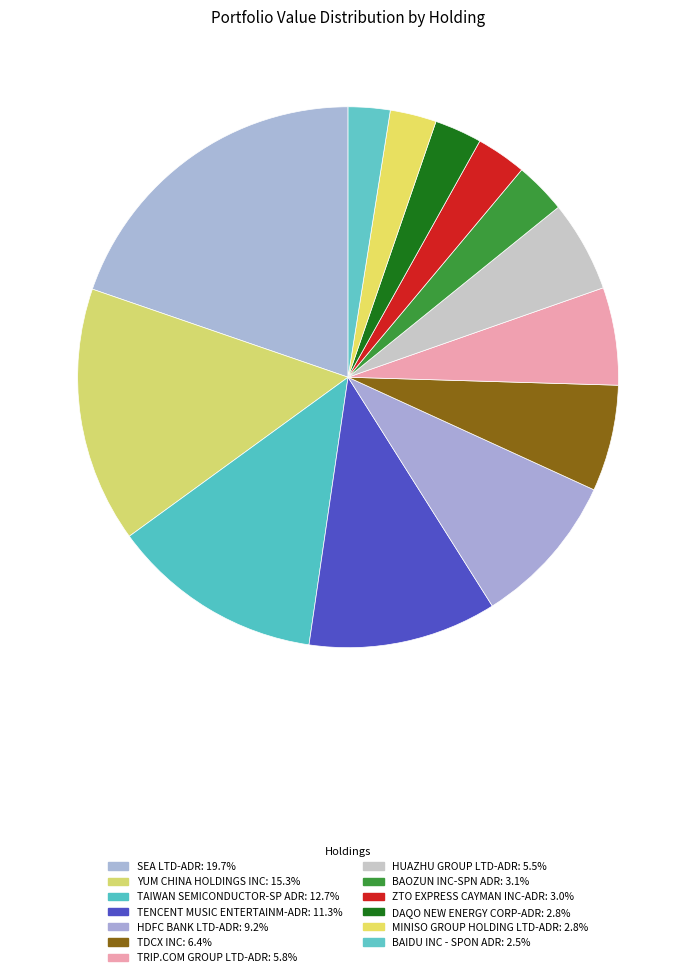

Between HUAZHU GROUP LTD-ADR and ZTO EXPRESS CAYMAN INC-ADR, which is larger?

HUAZHU GROUP LTD-ADR